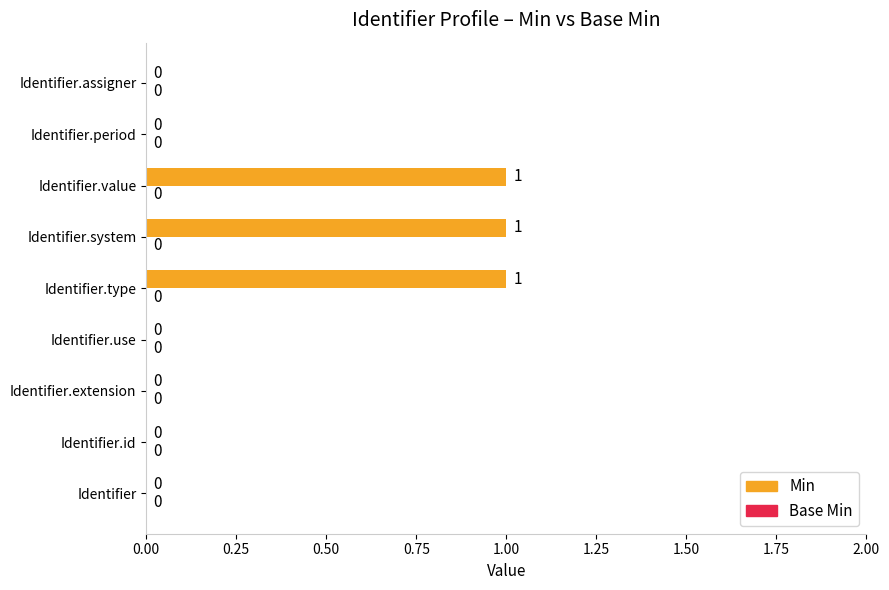

What is the change in value from Identifier.id to Identifier.type?

+1